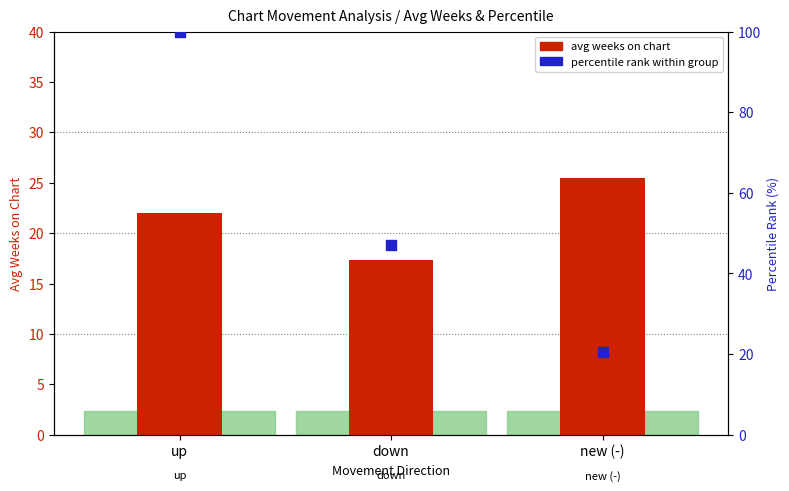

What is the total value across all series at down?

64.4